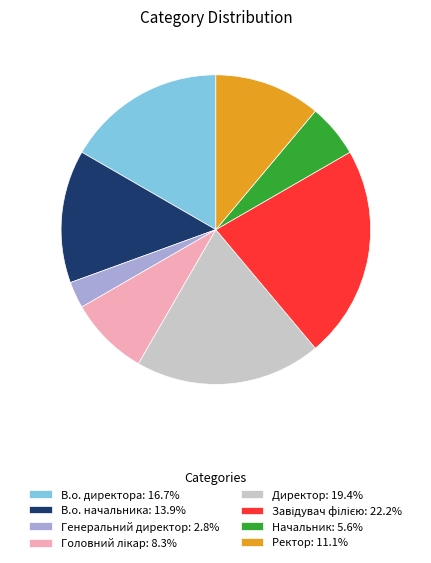

Is there a majority slice in this chart?

No